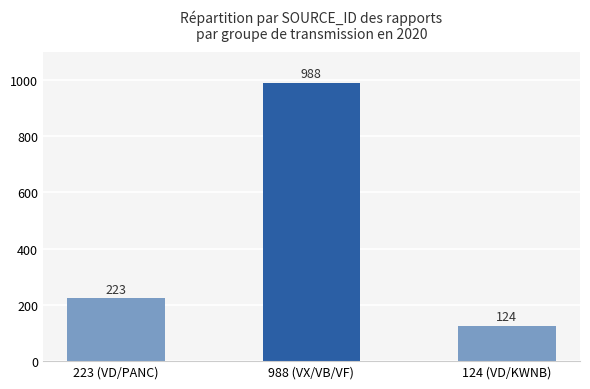

Reading right to left, what are all the values shown in this chart?

124	988	223